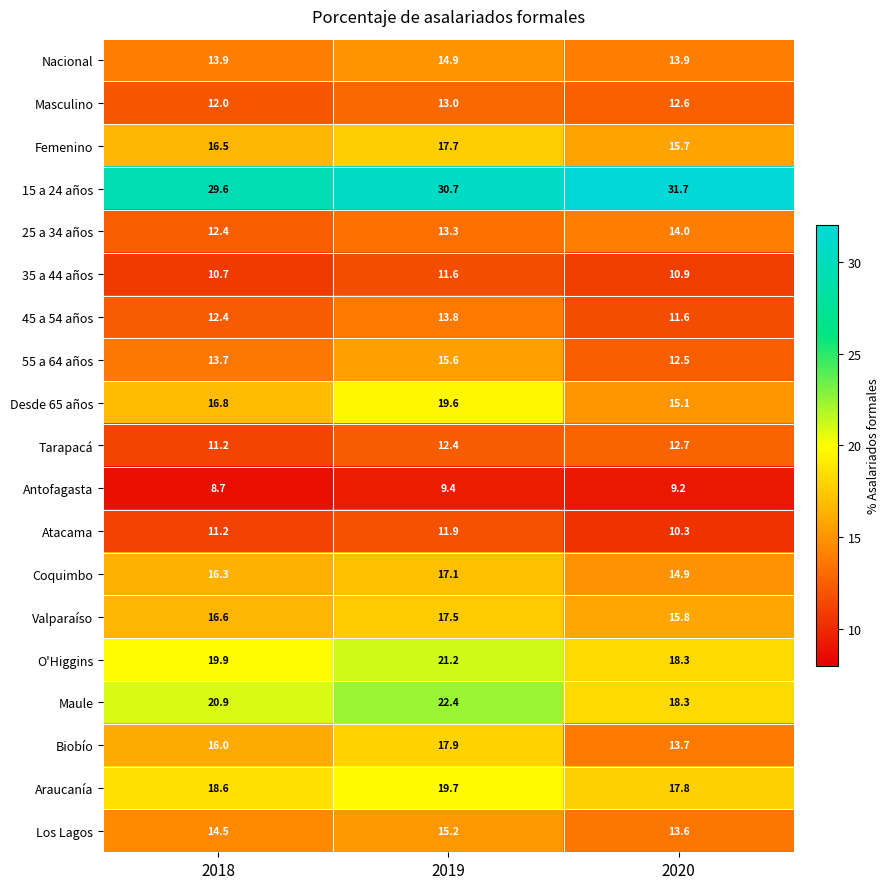

Which series has the largest range (max minus min)?

Desde 65 años